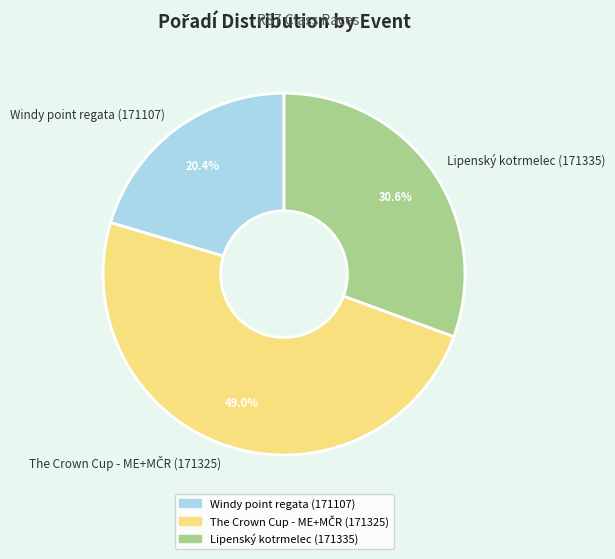

To the nearest percent, what portion does Lipenský kotrmelec (171335) represent?

31%